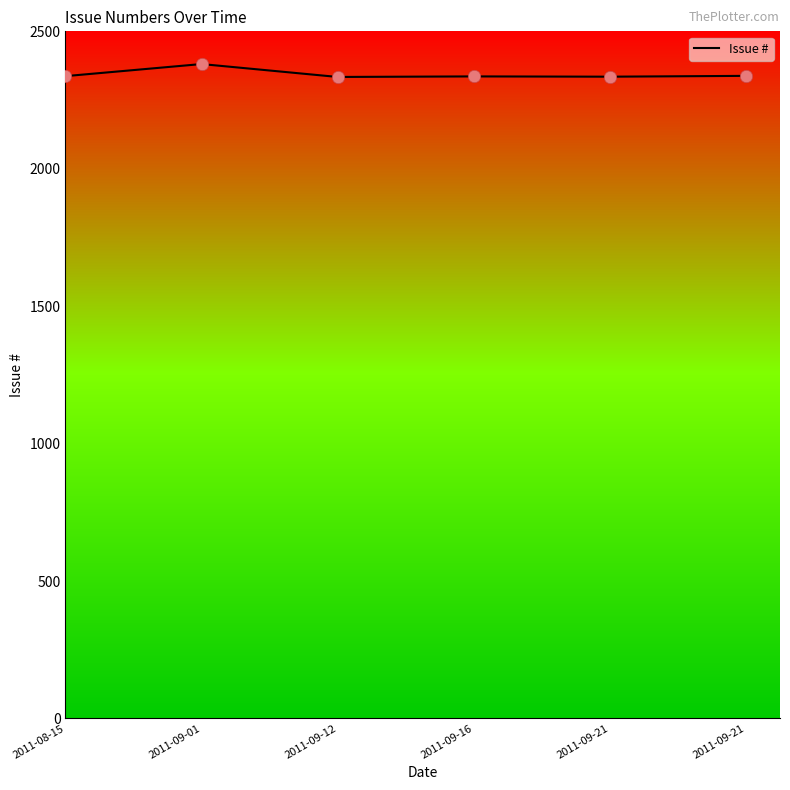

Between 2011-09-16 and 2011-09-01, which is larger?

2011-09-01